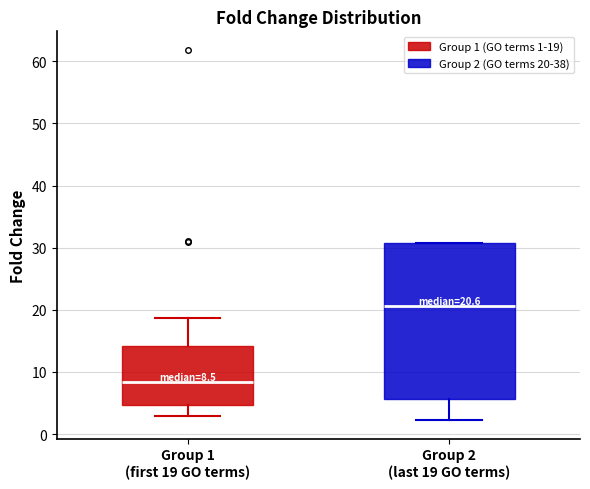

Which box's median line is the lowest?

Group 1 (first 19 GO terms)